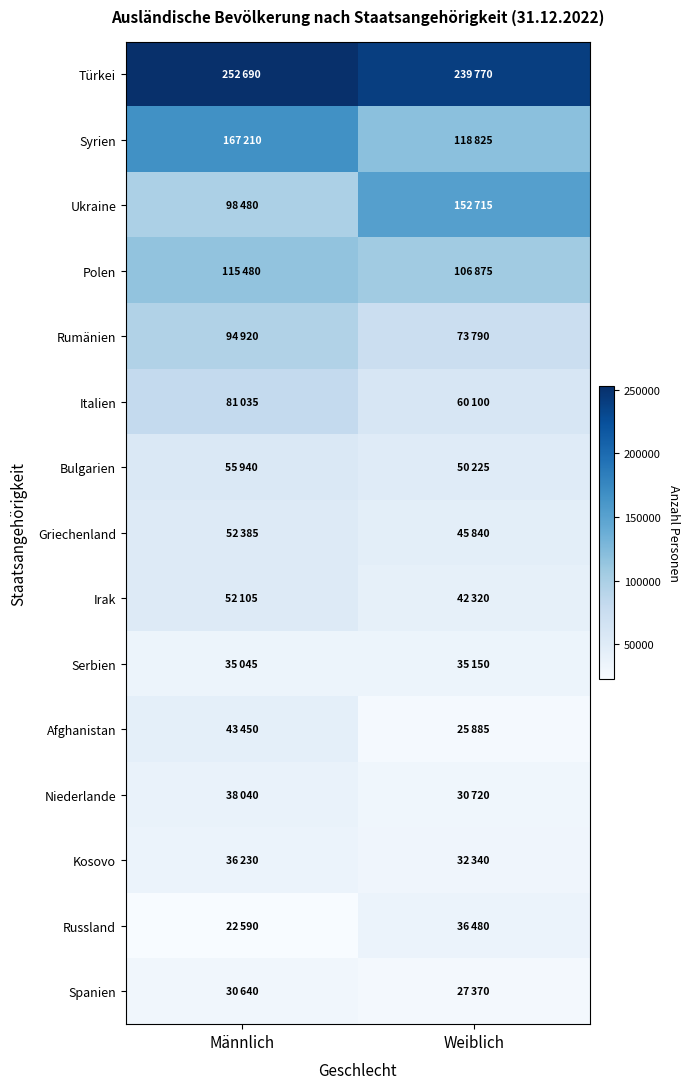

Count the number of data series in this chart.

15